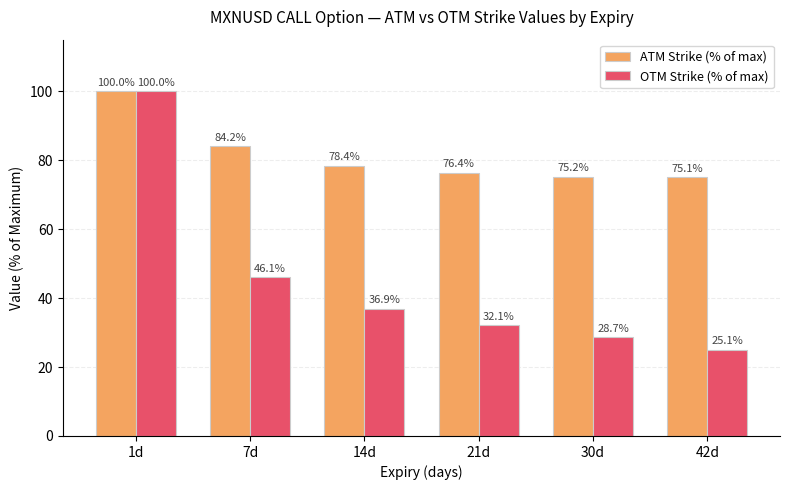

Is it true that ATM Strike (% of max) equals 75.2 at 30d?

True